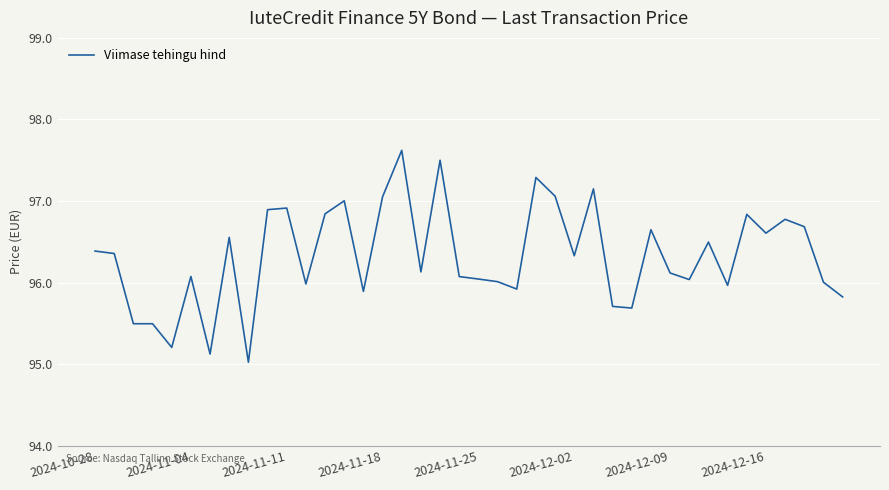

What is the difference between the maximum and minimum values?

2.6